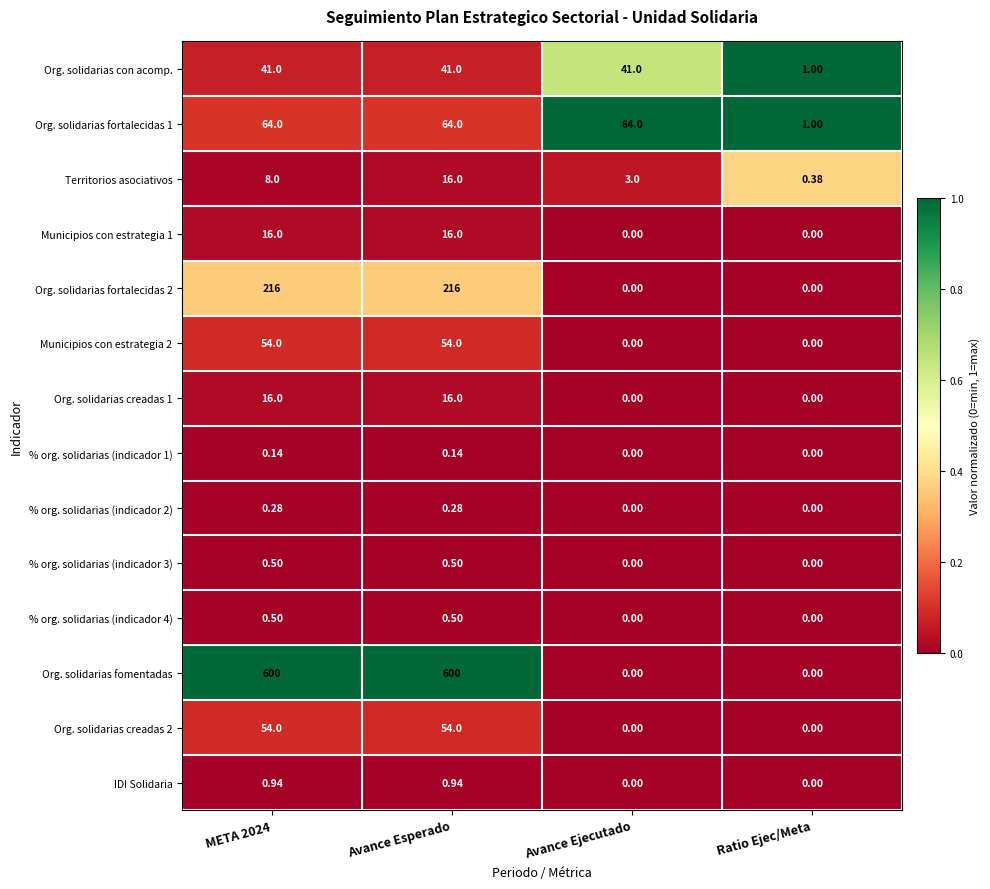

Which series has the widest spread of values?

Org. solidarias fomentadas